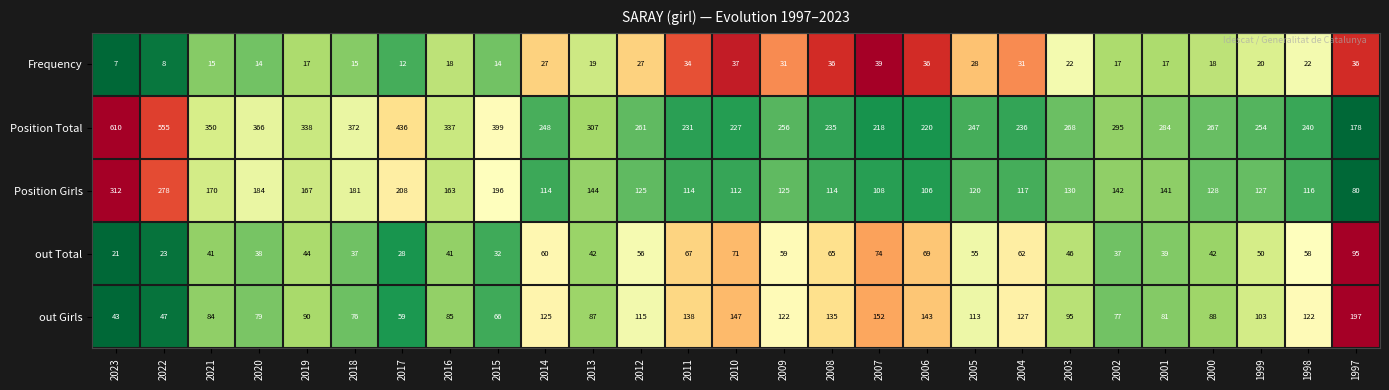

The Position Total series shows 267 at 2000. True or false?

True